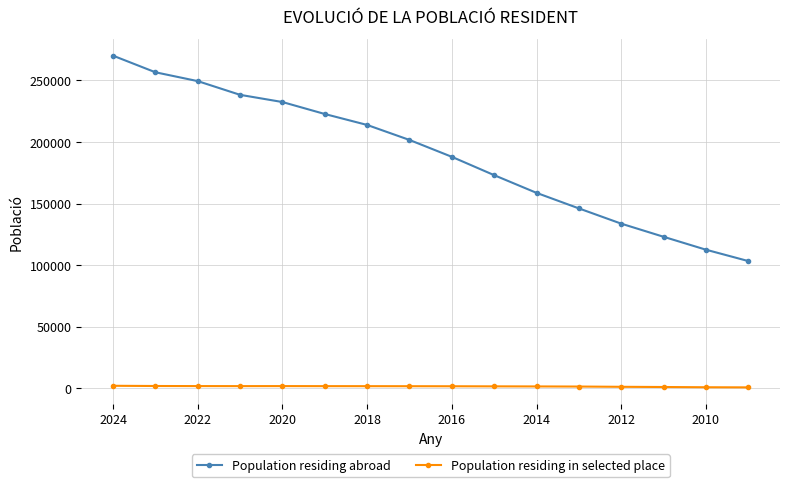

How many lines are shown in the chart?

2